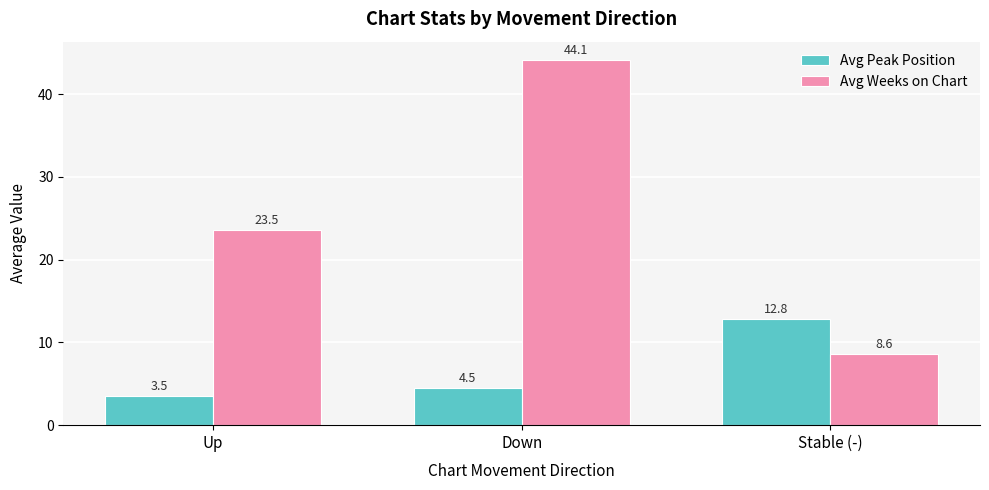

What are all the series names shown in the legend?

Avg Peak Position, Avg Weeks on Chart